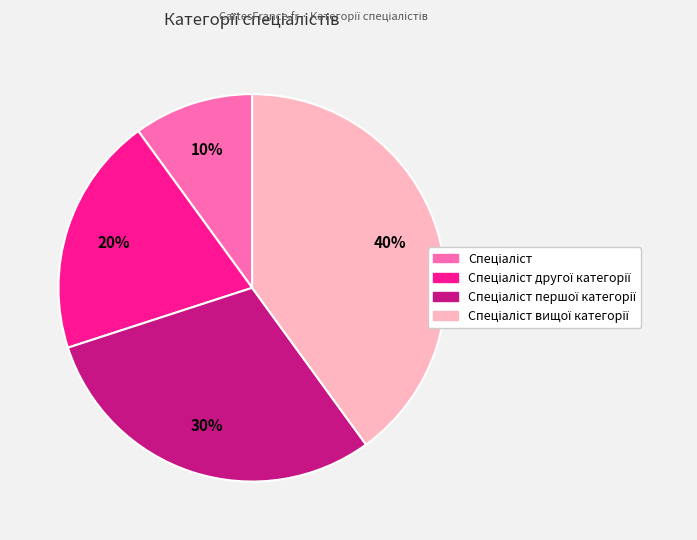

Is there a majority slice in this chart?

No